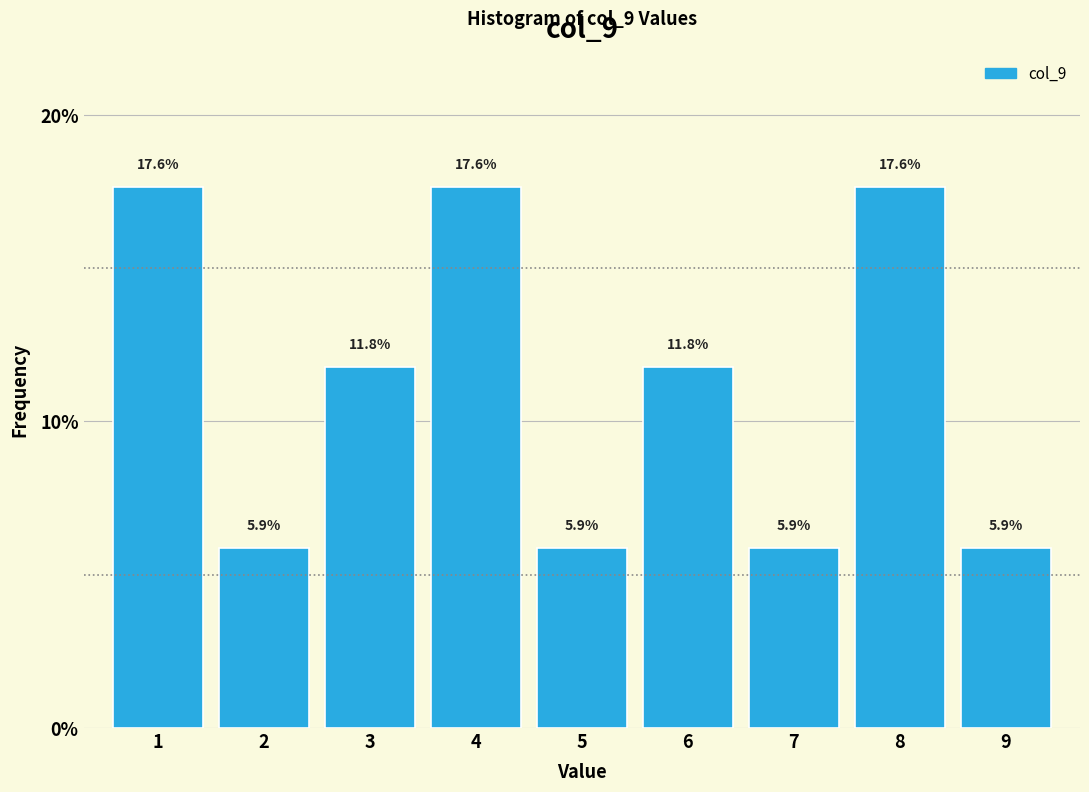

What is the height of the bar covering 6.5 to 7.5 on the x-axis?

5.9